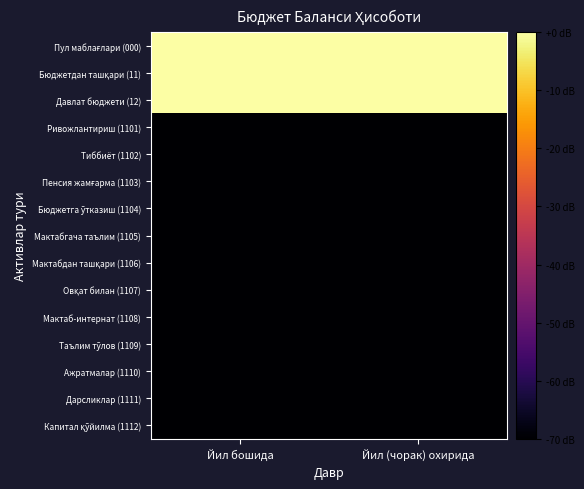

At which category does the chart reach its minimum across all series?

Йил бошида